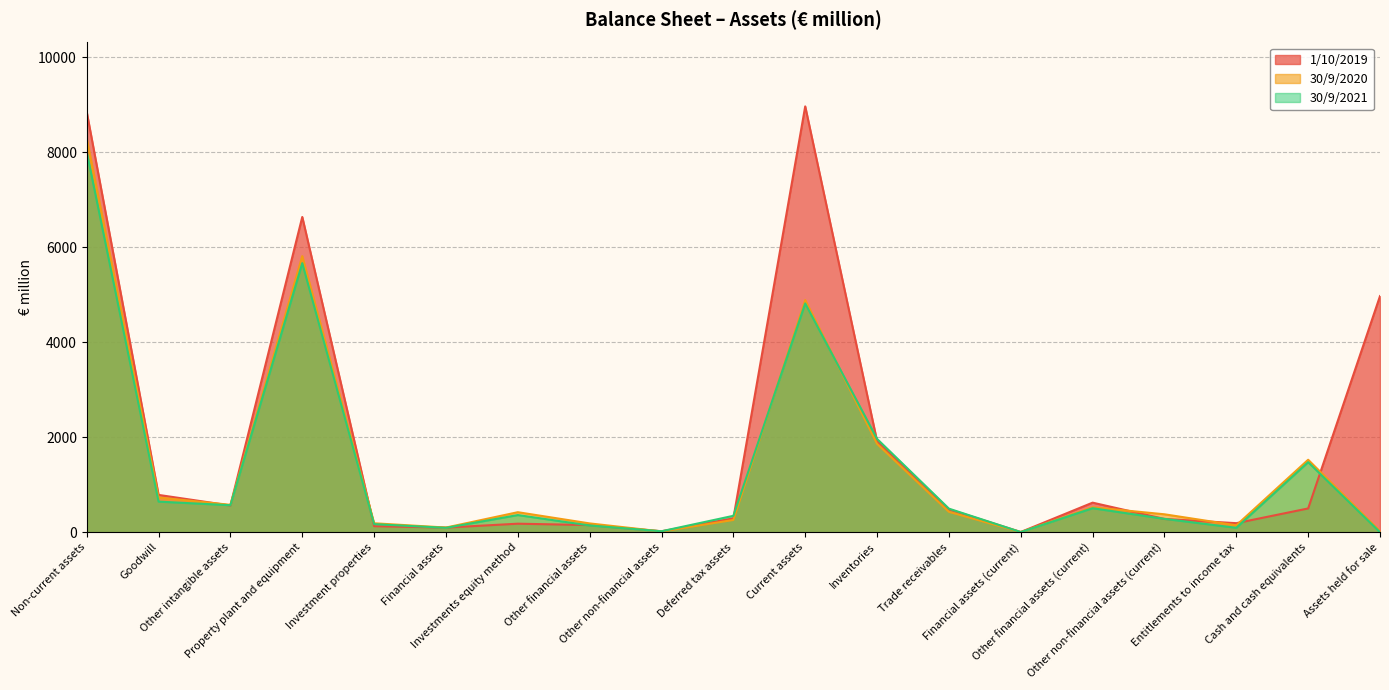

Which series has the largest total across all categories?

1/10/2019